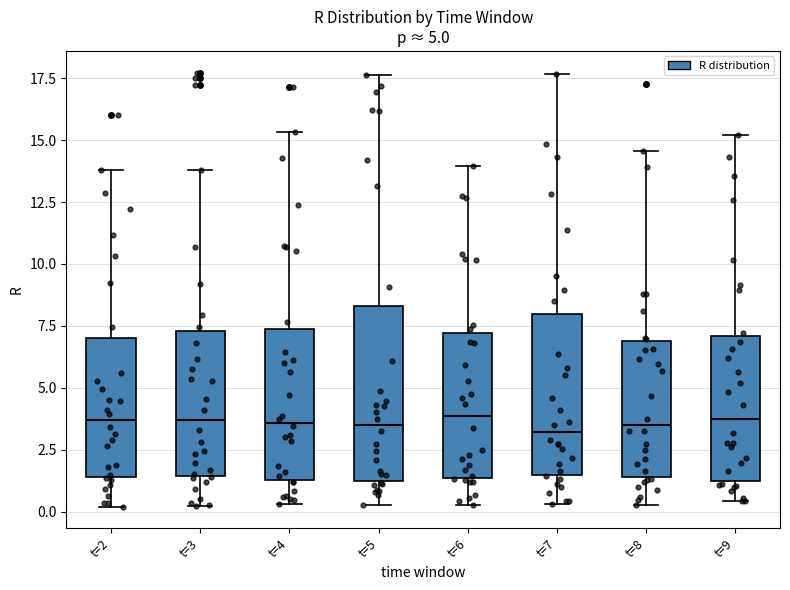

Reading left to right, transcribe this box plot: for each box, give where its median line is, the range the box spans, and where its two whiskers end, as read against the y-axis. The values are not printed on the chart, so give them approximately, as read against the axis.

t=2: median 3.5, box 1.5 to 7.0, whiskers 0.0 to 14.0
t=3: median 3.5, box 1.5 to 7.5, whiskers 0.0 to 14.0
t=4: median 3.5, box 1.5 to 7.5, whiskers 0.5 to 15.5
t=5: median 3.5, box 1.0 to 8.5, whiskers 0.5 to 17.5
t=6: median 4.0, box 1.5 to 7.0, whiskers 0.5 to 14.0
t=7: median 3.0, box 1.5 to 8.0, whiskers 0.5 to 17.5
t=8: median 3.5, box 1.5 to 7.0, whiskers 0.5 to 14.5
t=9: median 3.5, box 1.0 to 7.0, whiskers 0.5 to 15.0